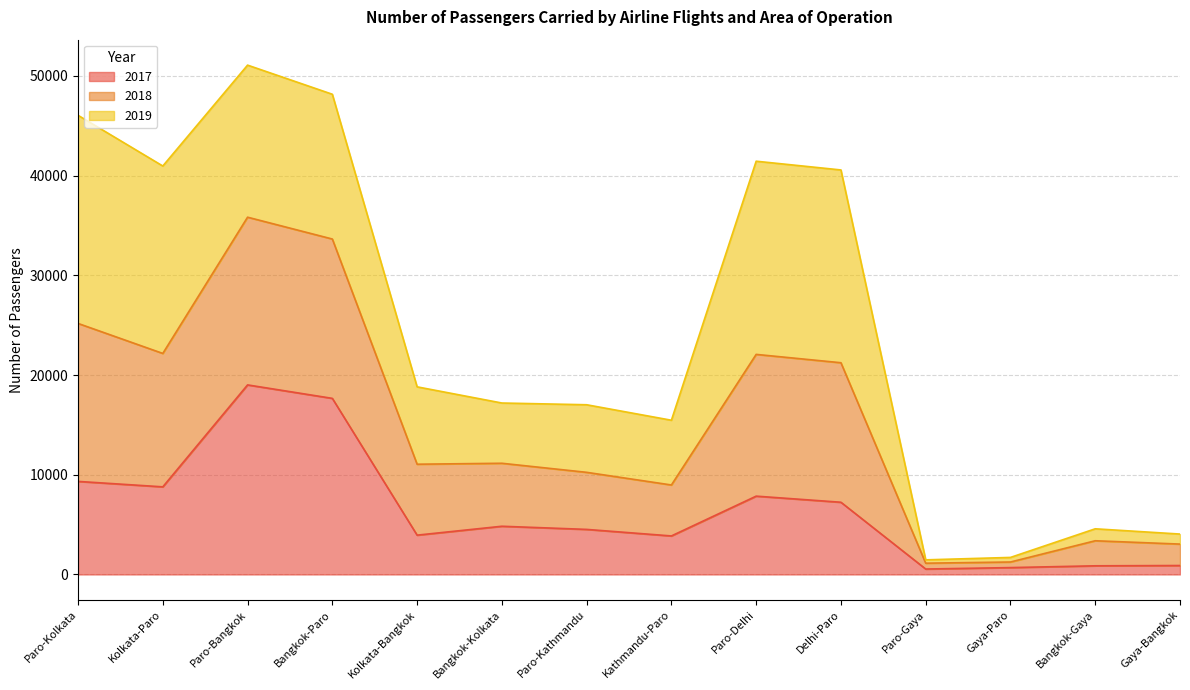

Where is 2017 nearest to the value 9776?

Paro-Kolkata